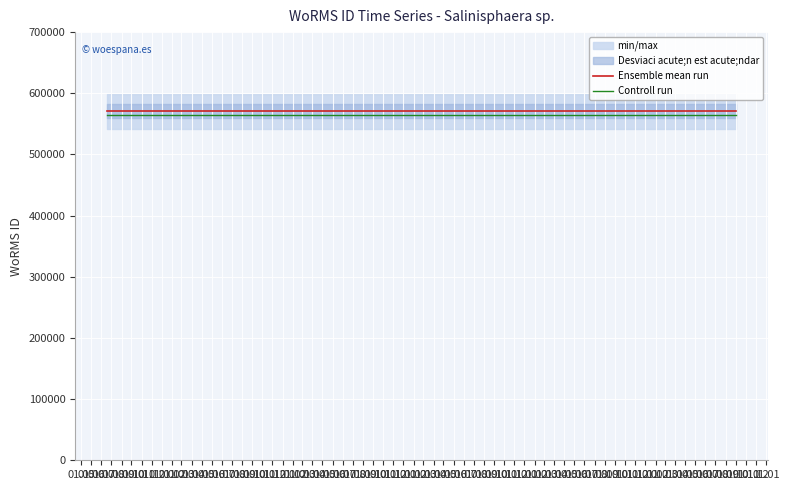

What is the total value across all series at 01.06?

1135617.4